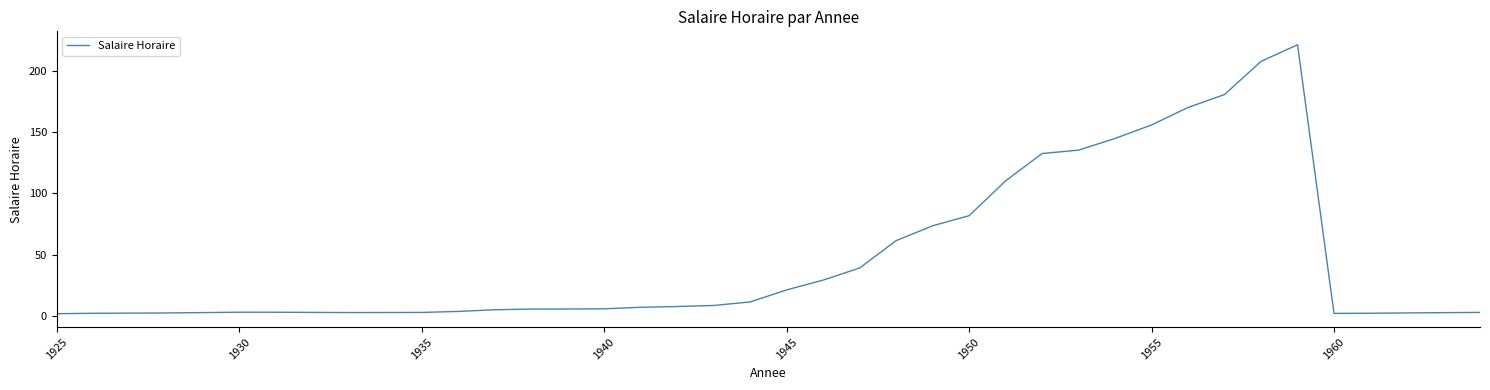

What is the smallest value displayed?

2.1